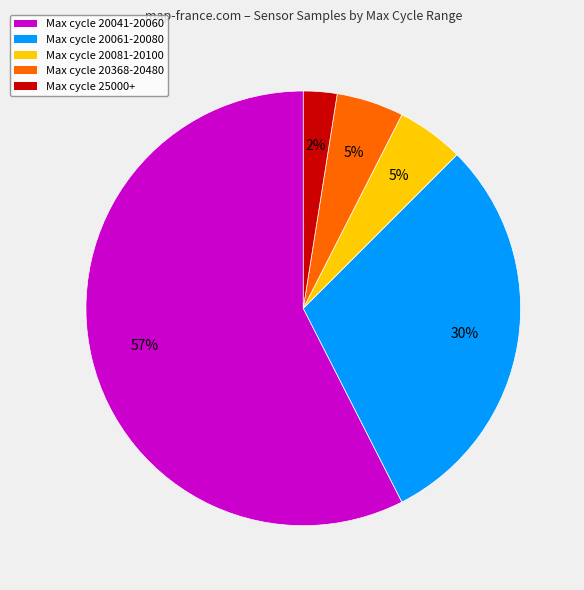

Count the number of slices in the pie.

5